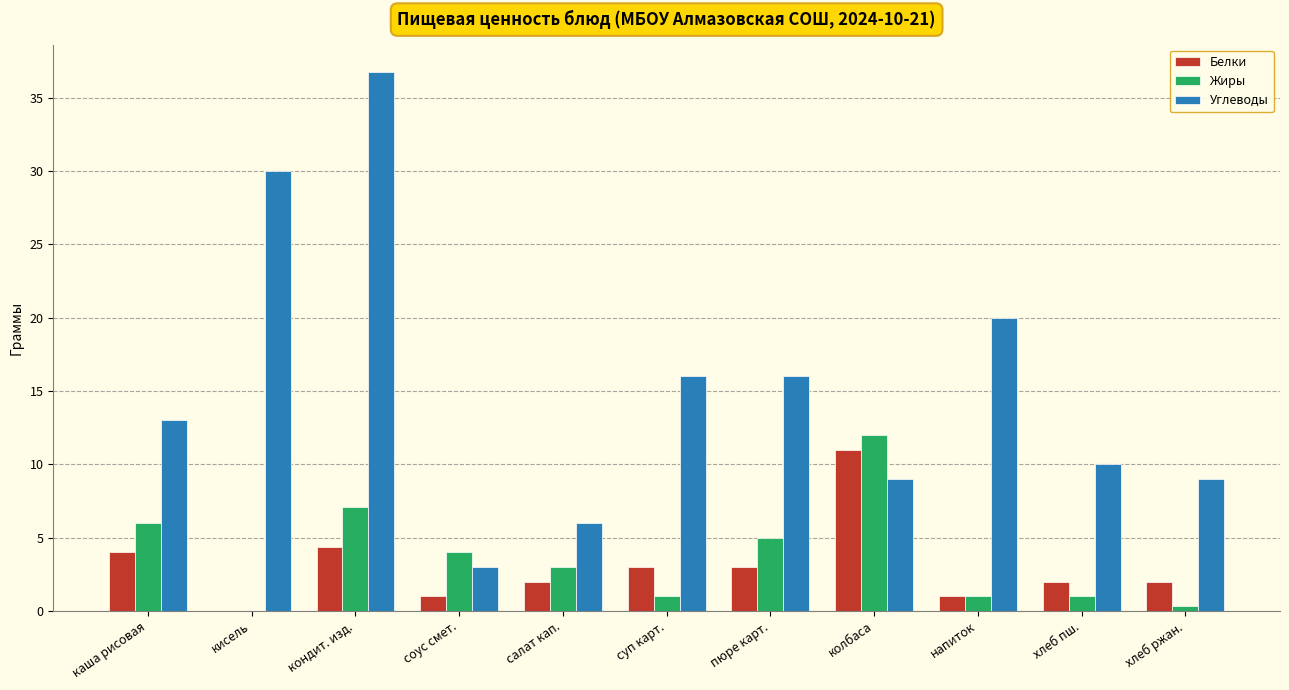

Is the value of Белки at пюре карт. greater than the value of Углеводы at колбаса?

No